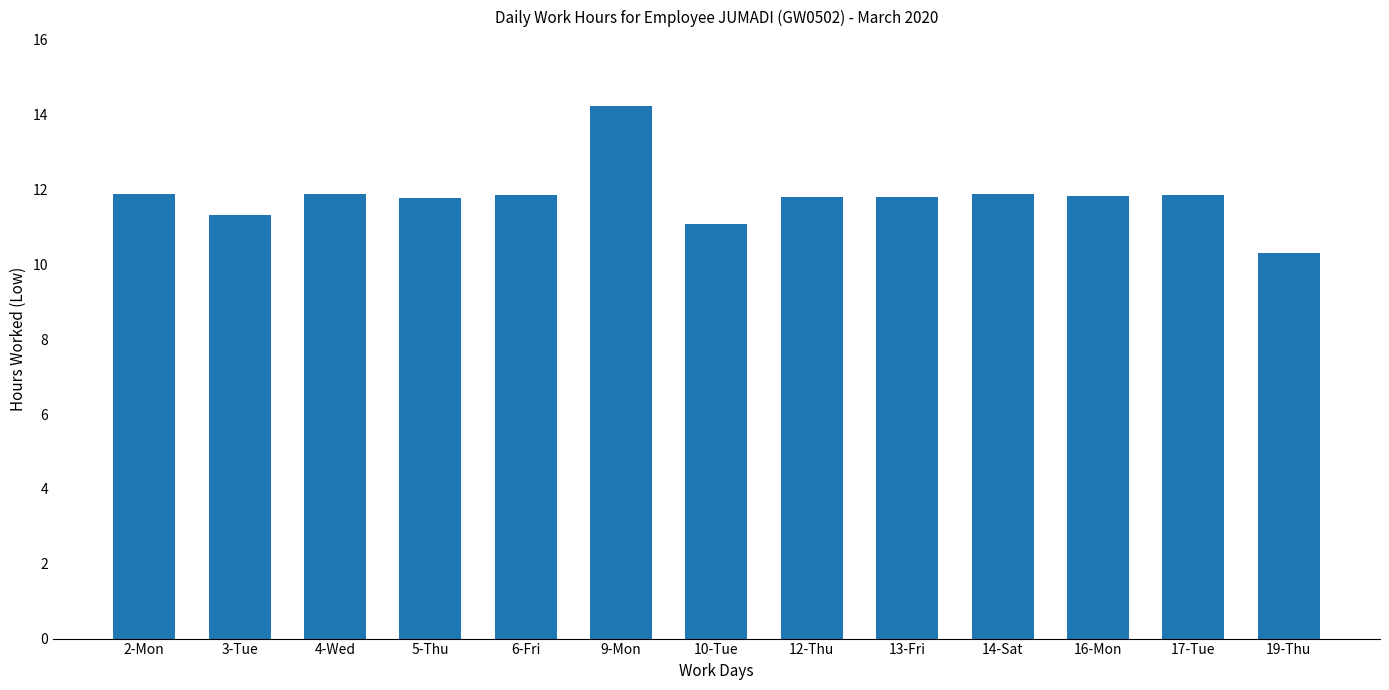

What is the value of the 8th bar from the left?

11.8